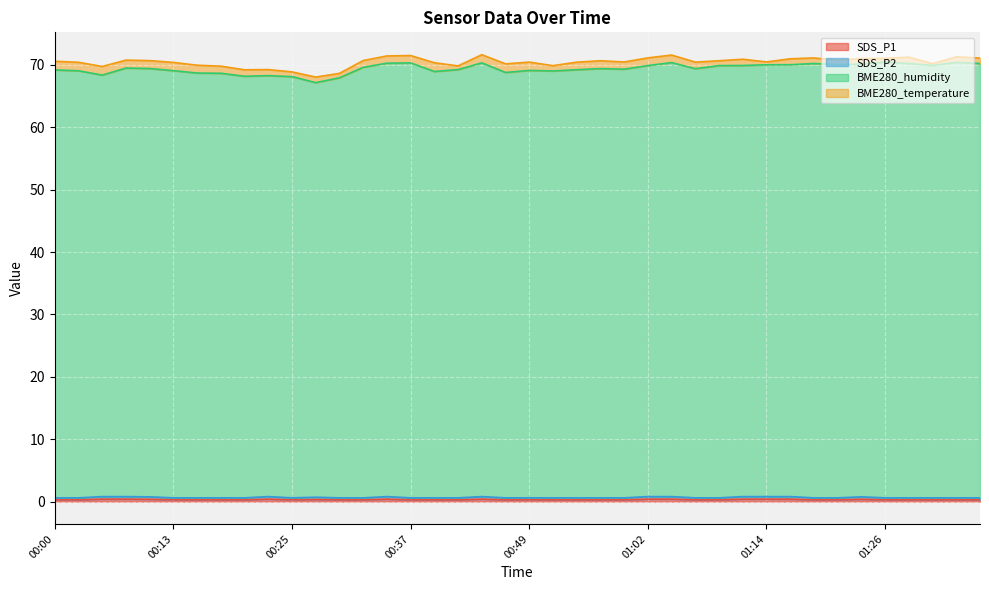

Count the SDS_P1 values in the range 0 to 1.

40